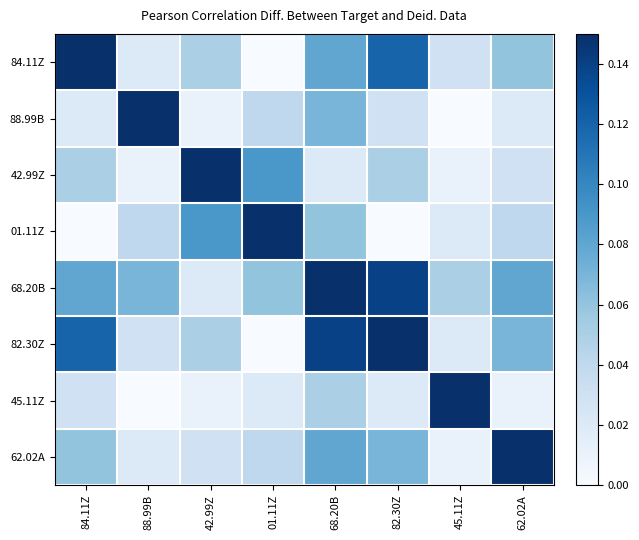

Which label corresponds to the smallest value in the chart?

84.11Z